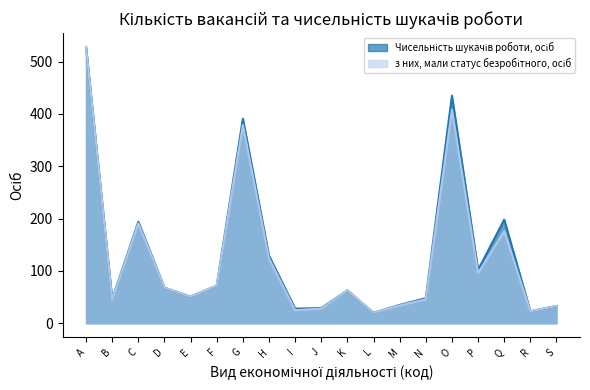

What is the difference between the maximum and minimum values in the з них, мали статус безробітного, осіб series?

508